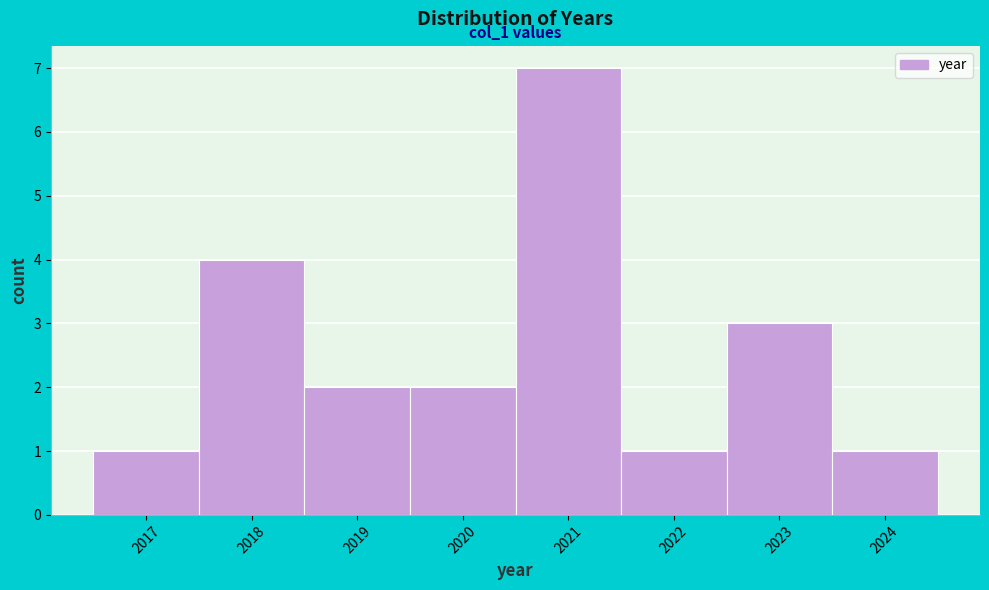

Over which range of the x-axis is the bar tallest?

2020.5 to 2021.5